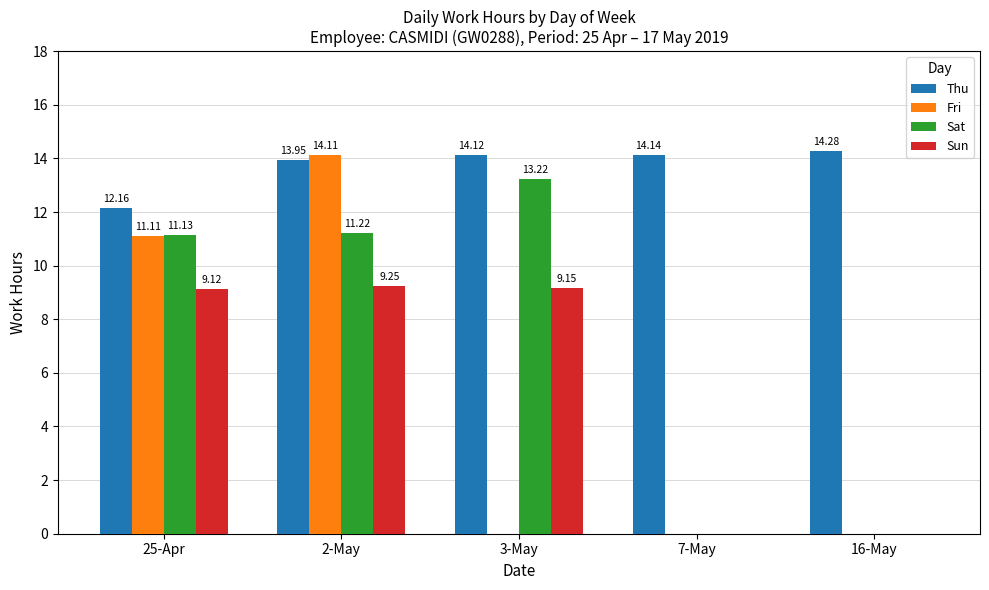

What is the total value across all series at 7-May?

14.1